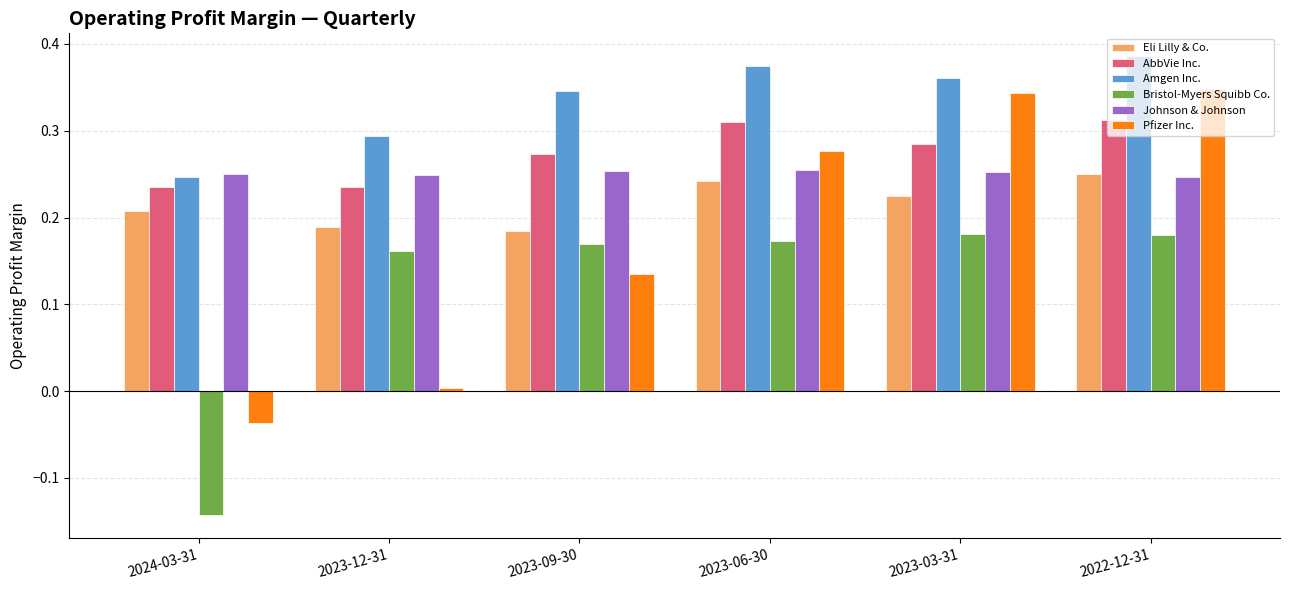

Which series has the widest spread of values?

Pfizer Inc.